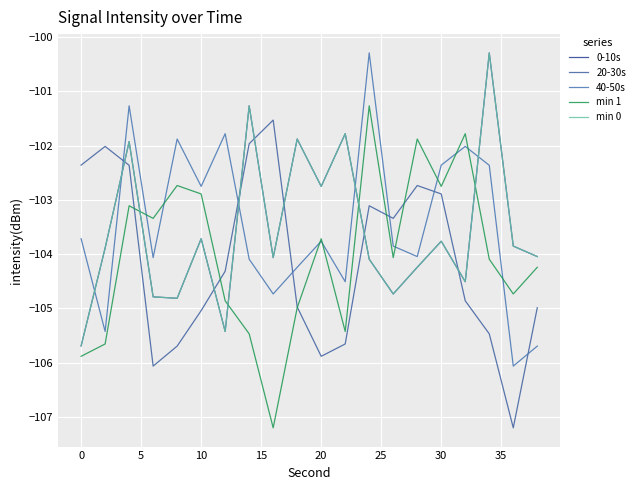

Does the chart display data point markers on the line(s)?

No